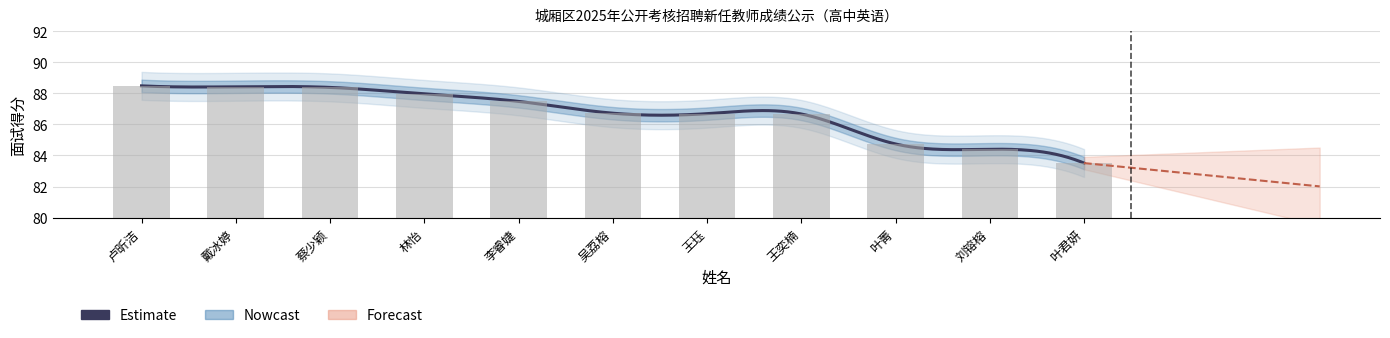

What is the average value?

86.7